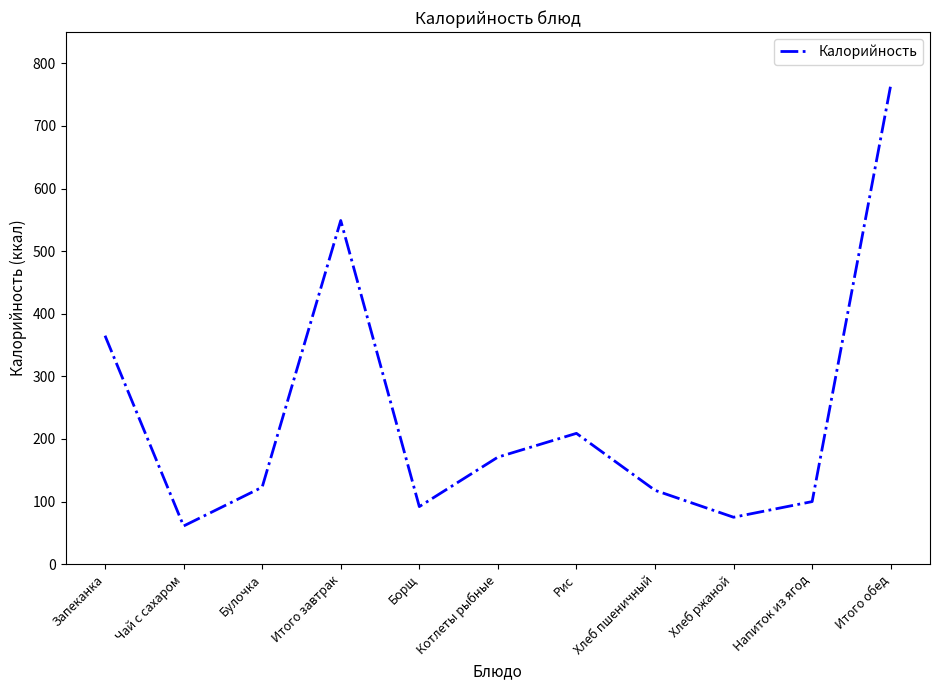

At which label does the data first exceed 123?

Запеканка